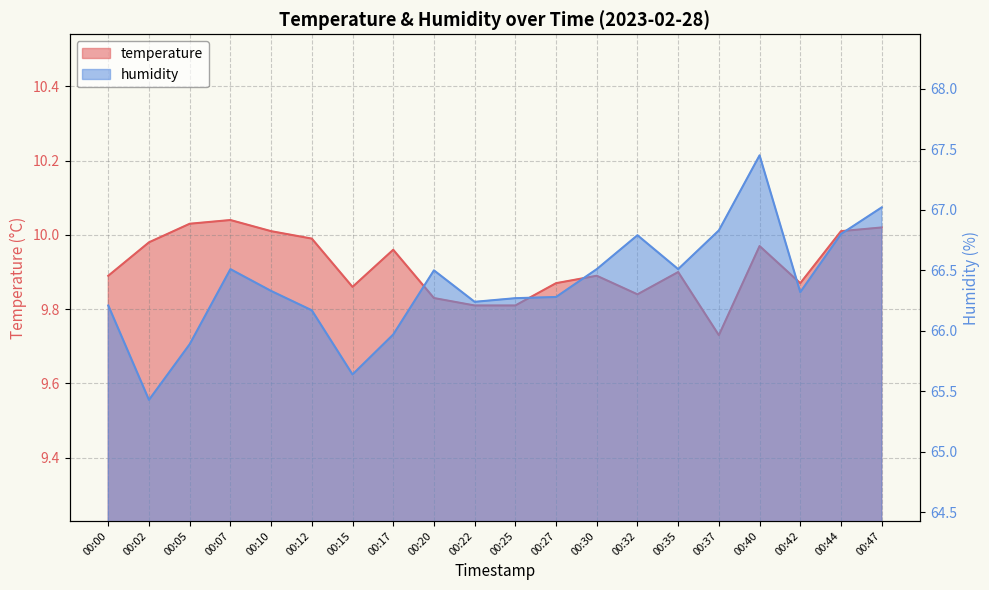

At which category does the chart reach its minimum across all series?

00:37